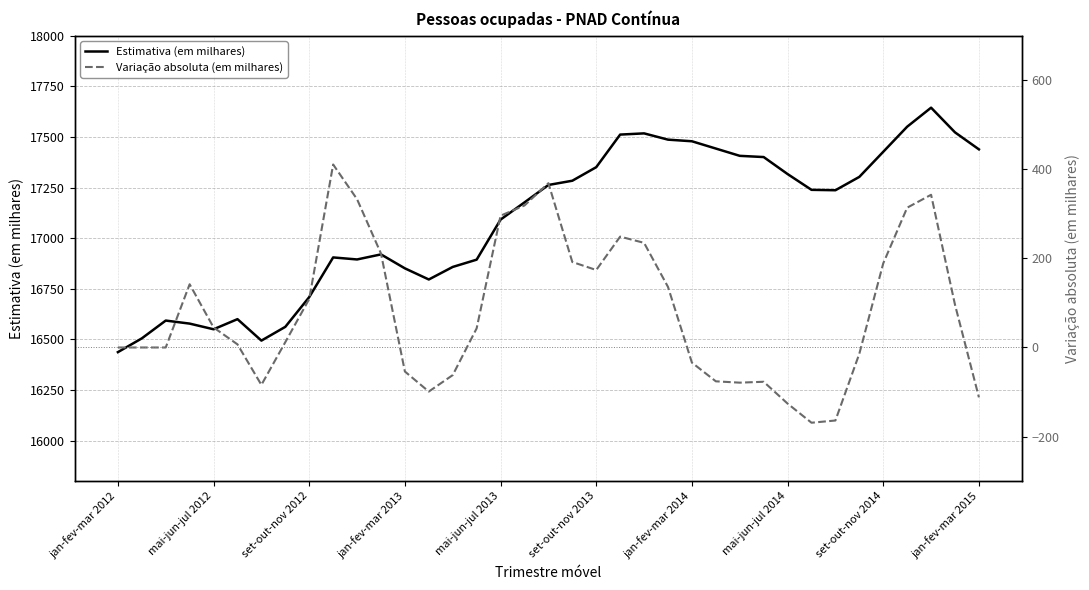

At which label is Estimativa (em milhares) closest to 17041?

mai-jun-jul 2013